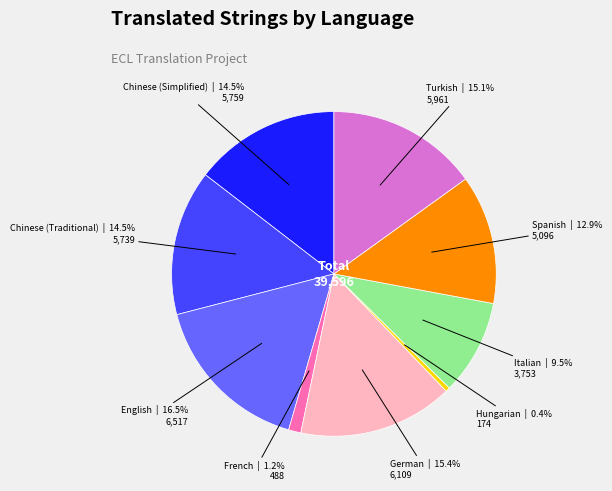

Do Italian and Spanish together represent more than half of the pie?

No